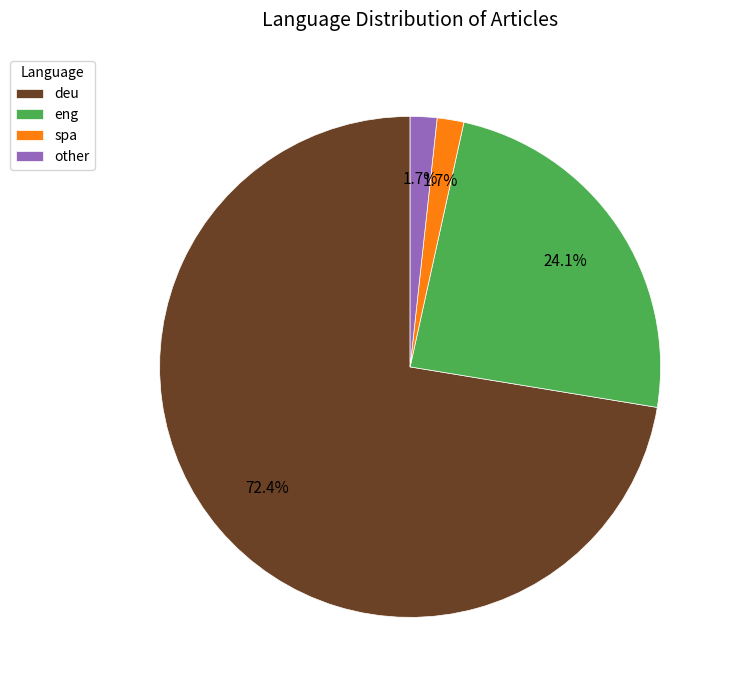

Which has a higher value, eng or other?

eng